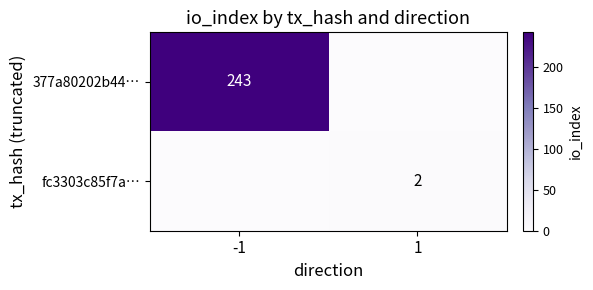

True or false: fc3303c85f7a… has a value of 3 at 1.

False